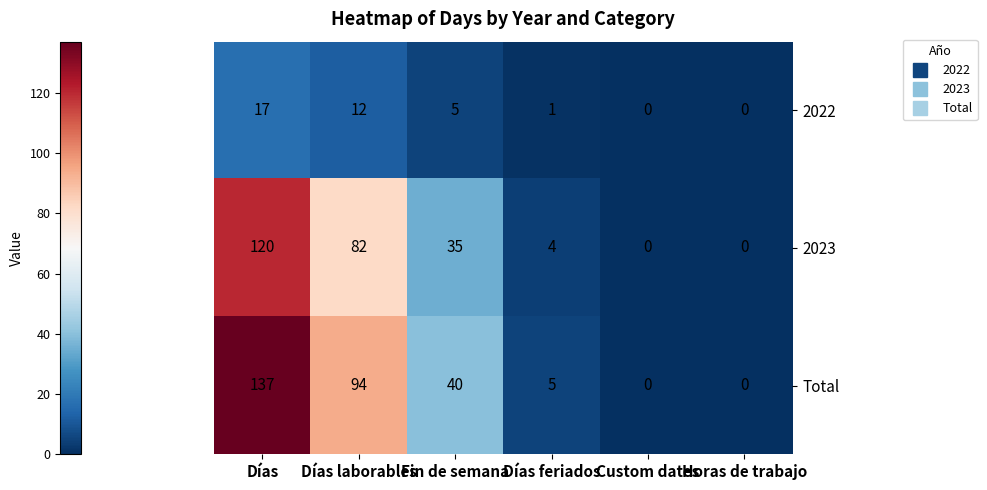

Which series has the largest total across all categories?

Total